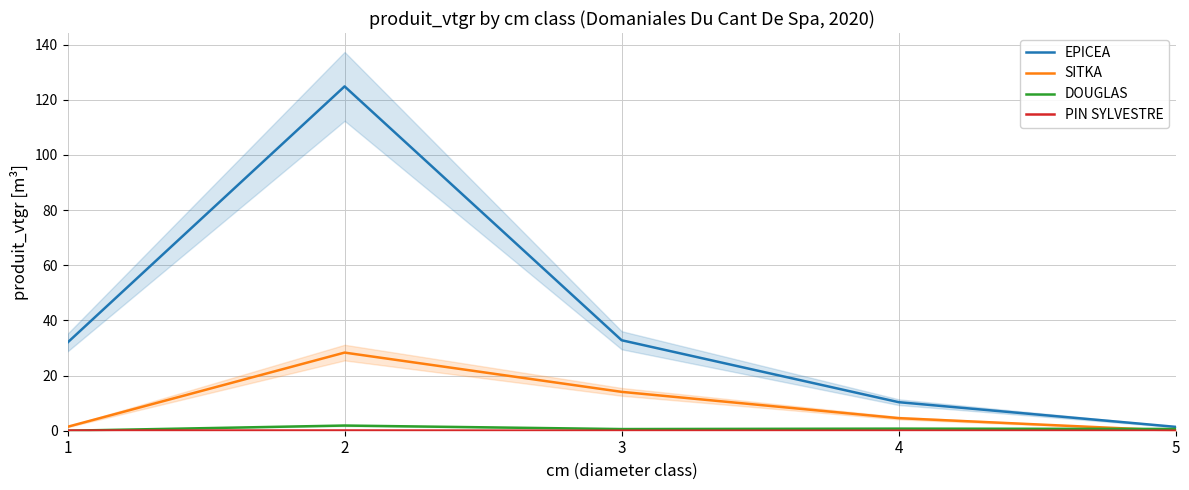

Is it true that DOUGLAS equals 1.1 at 1?

False